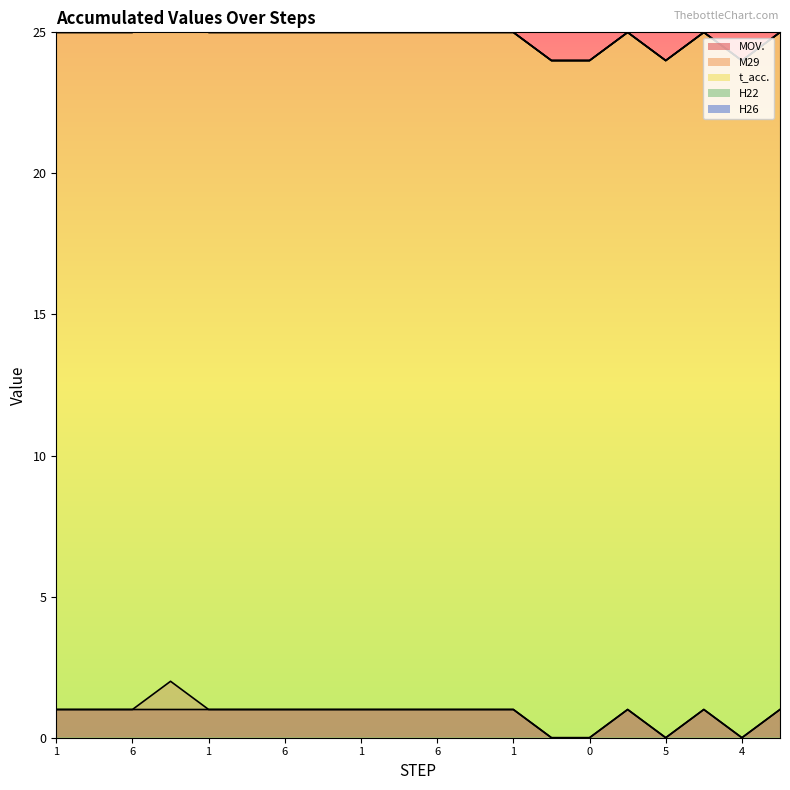

Which series changed the most between 5 and 4?

MOV.